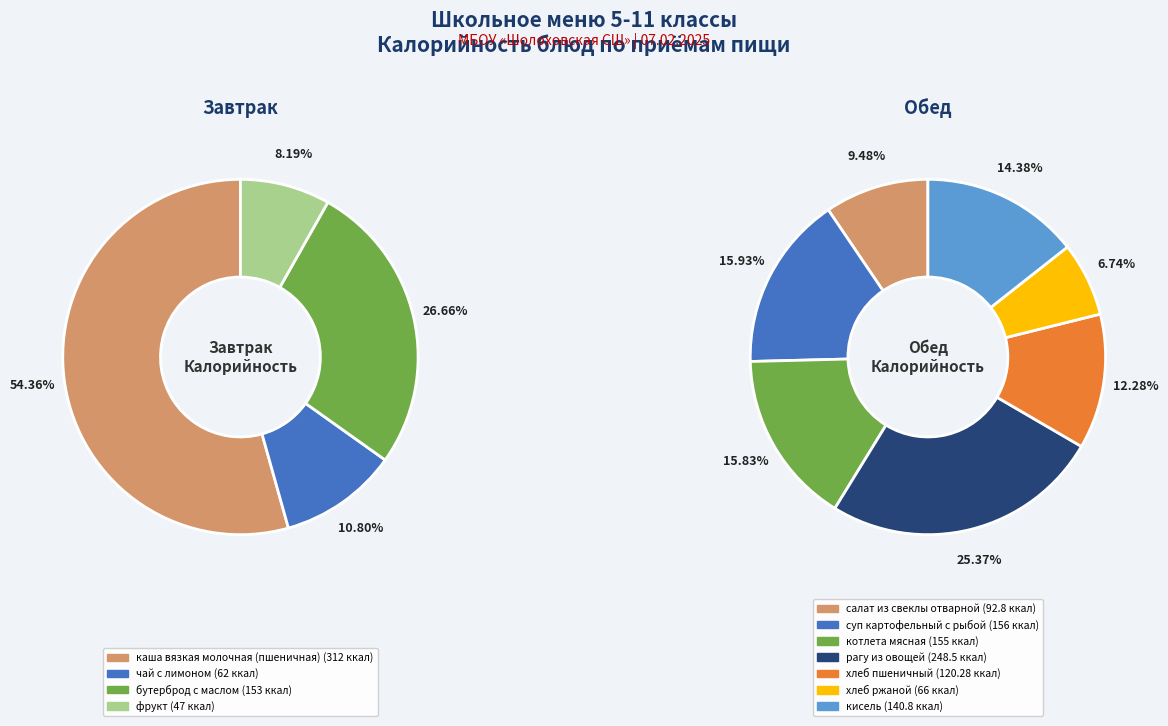

Rank the categories by value from lowest to highest.

фрукт, чай с лимоном, хлеб ржаной, салат из свеклы отварной, хлеб пшеничный, кисель, бутерброд с маслом, котлета мясная, суп картофельный с рыбой, рагу из овощей, каша вязкая молочная (пшеничная)